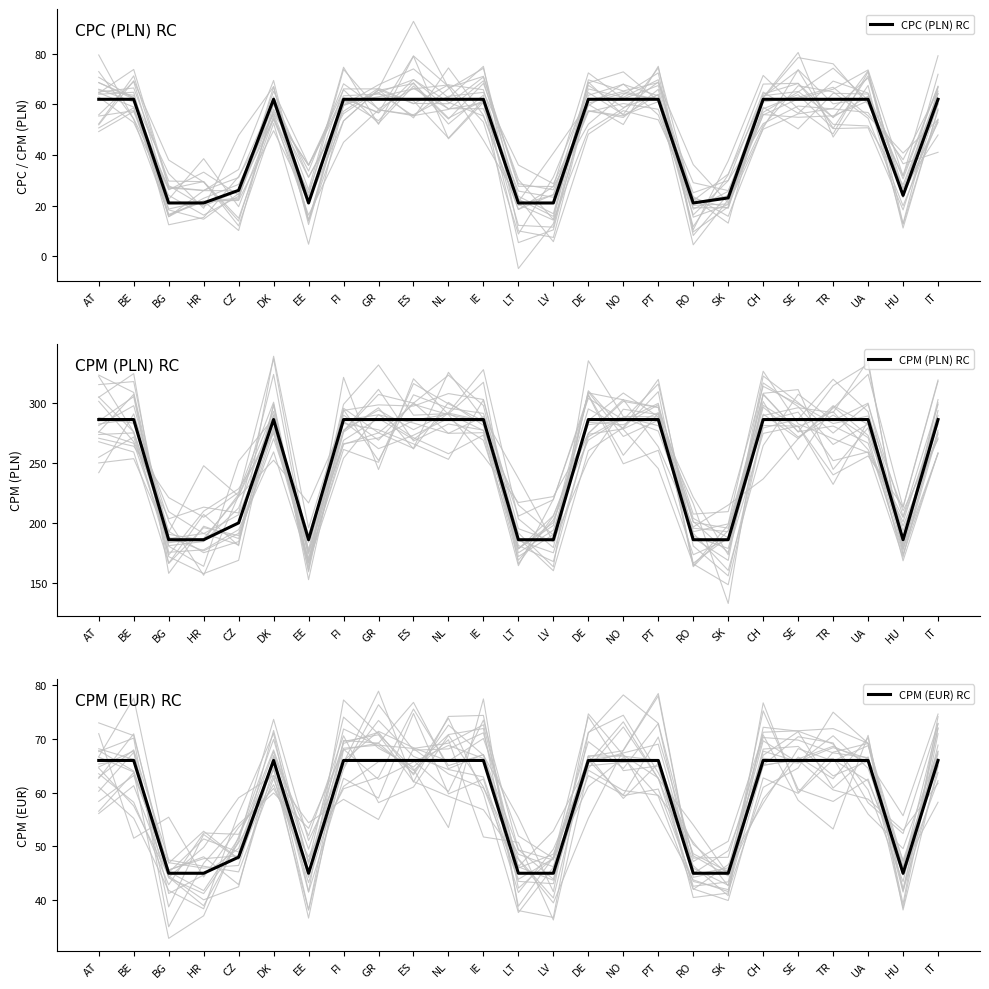

Where is CPM (PLN) RC nearest to the value 236?

CZ